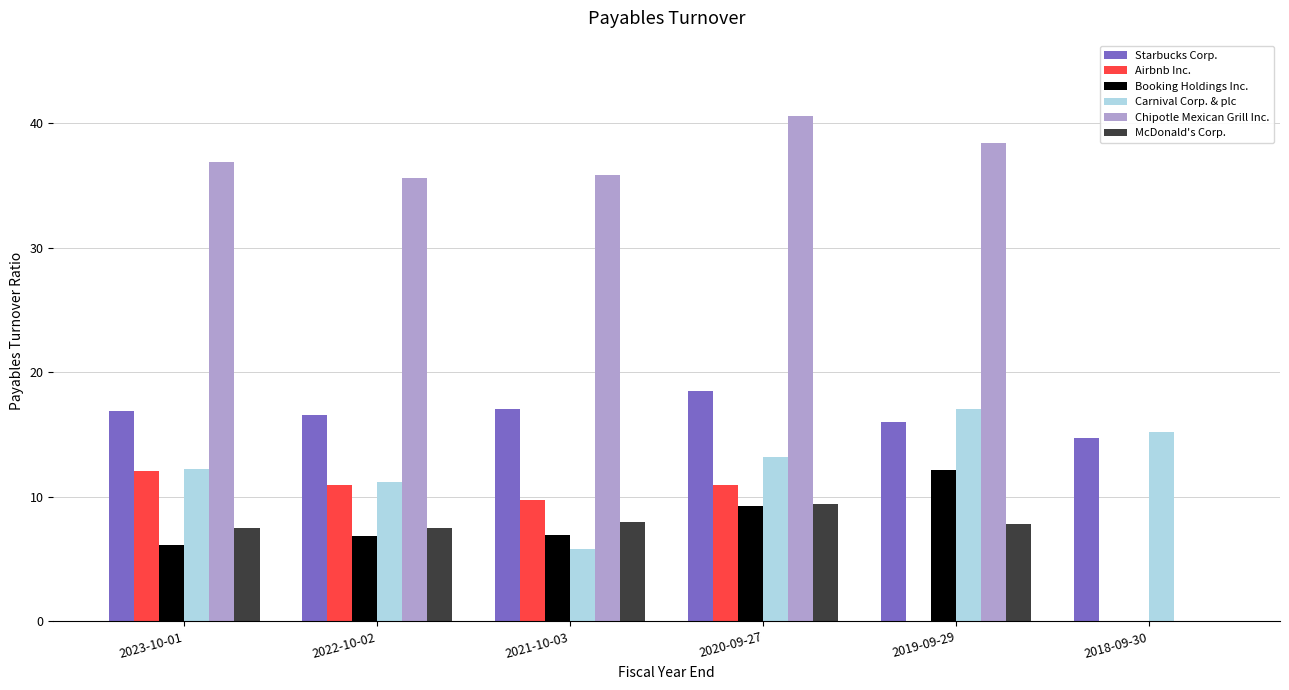

At which category is the sum across all series the highest?

2020-09-27